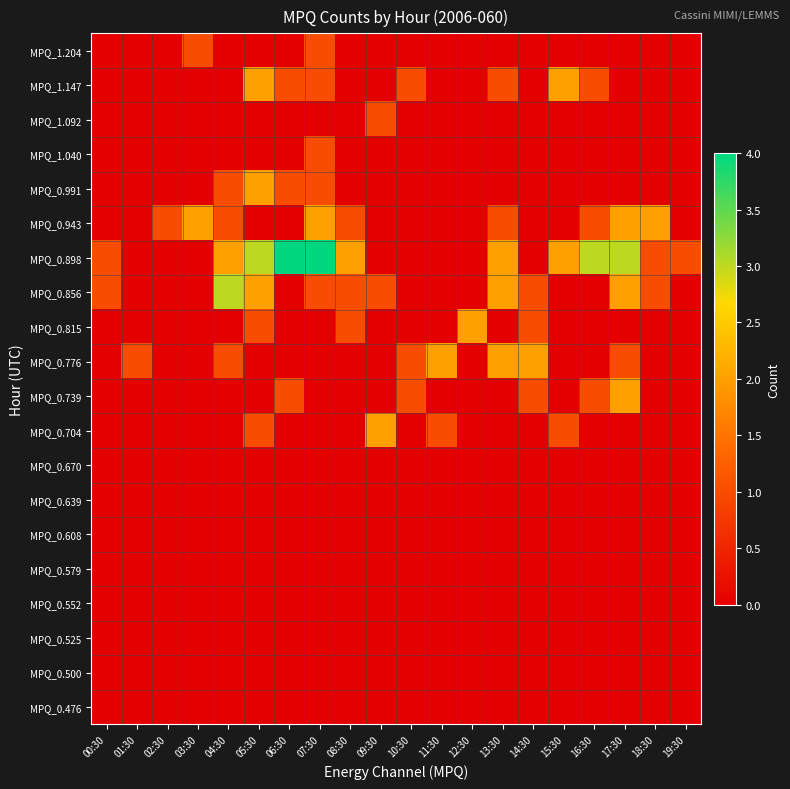

Which label corresponds to the largest value in the chart?

06:30